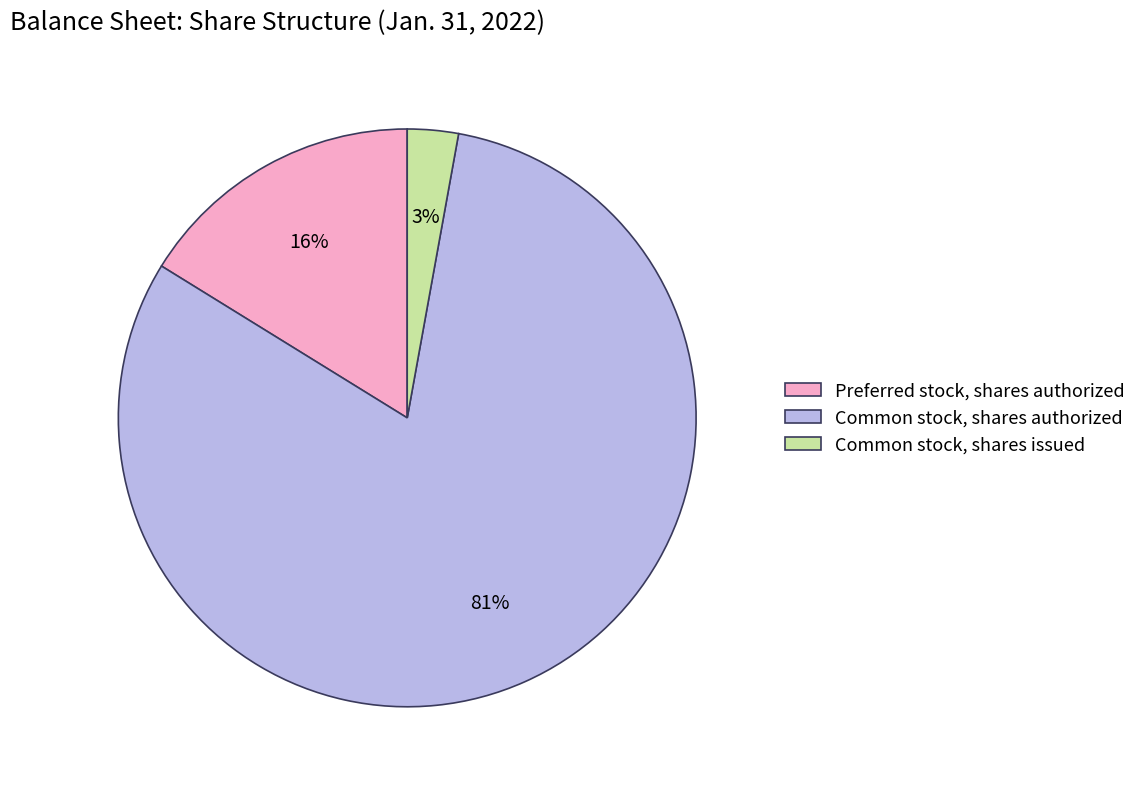

How many slices are in this pie chart?

3